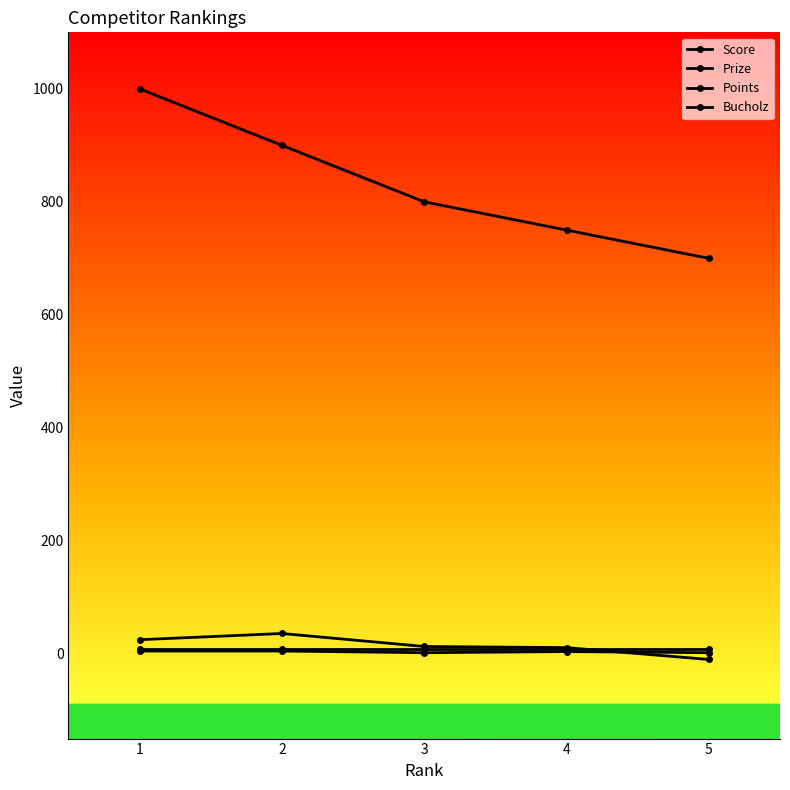

Where does the Prize series first go above 800?

1